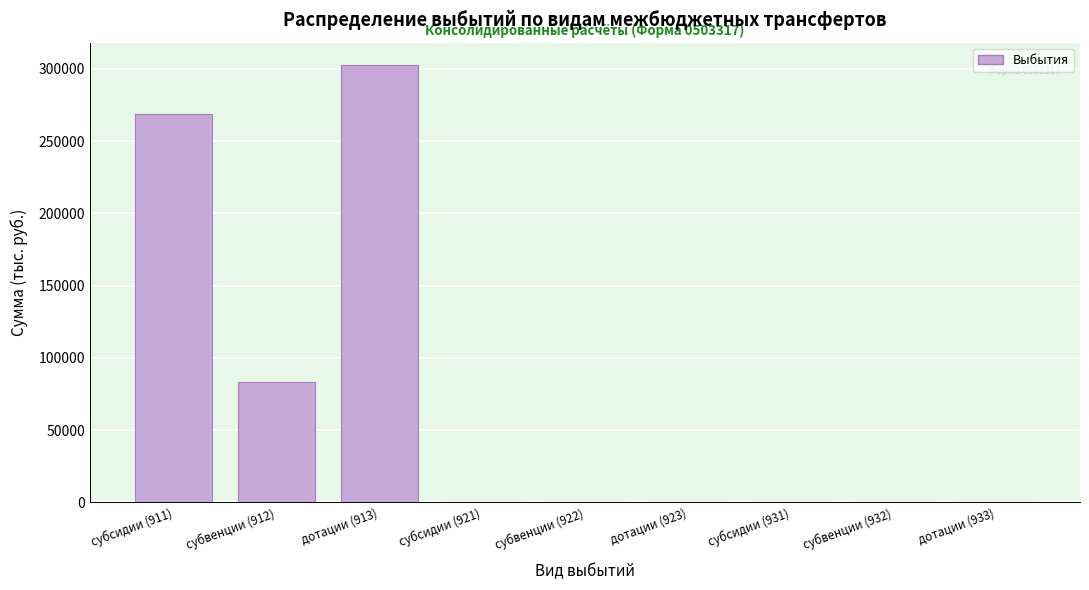

Reading right to left, transcribe all the data shown in this chart.

дотации (933)=0.0	субвенции (932)=0.0	субсидии (931)=0.0	дотации (923)=0.0	субвенции (922)=0.0	субсидии (921)=0.0	дотации (913)=303000.0	субвенции (912)=83191.3	субсидии (911)=269000.0